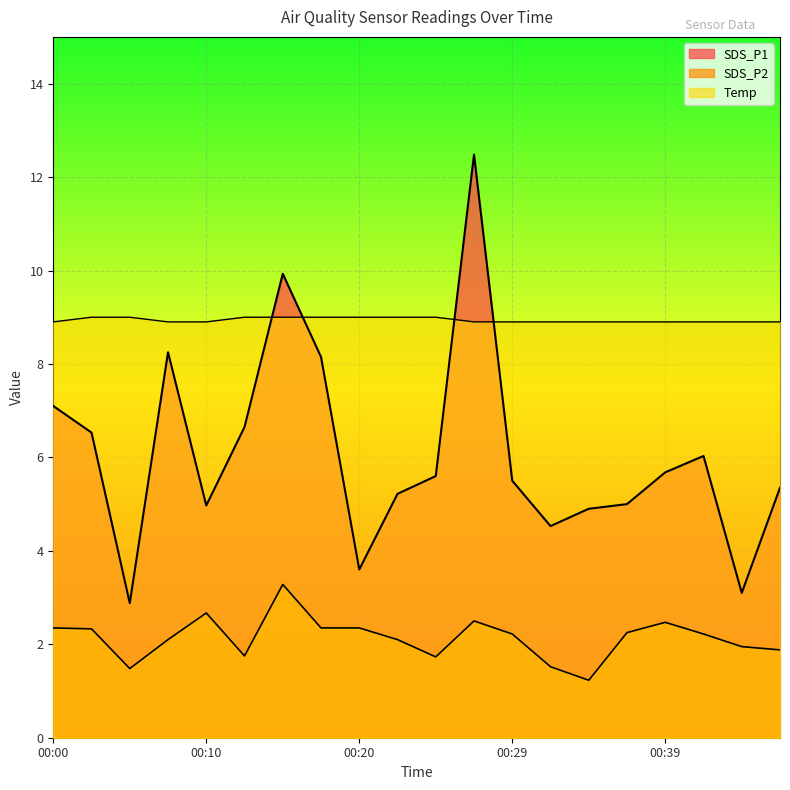

Reading left to right, extract all data points from this chart.

SDS_P1: 00:00=7.1	00:03=6.5	00:05=2.9	00:07=8.2	00:10=5.0	00:12=6.7	00:15=9.9	00:17=8.2	00:20=3.6	00:22=5.2	00:24=5.6	00:27=12.5	00:29=5.5	00:32=4.5	00:34=4.9	00:37=5.0	00:39=5.7	00:41=6.0	00:44=3.1	00:46=5.3
SDS_P2: 00:00=2.4	00:03=2.3	00:05=1.5	00:07=2.1	00:10=2.7	00:12=1.8	00:15=3.3	00:17=2.4	00:20=2.4	00:22=2.1	00:24=1.7	00:27=2.5	00:29=2.2	00:32=1.5	00:34=1.2	00:37=2.2	00:39=2.5	00:41=2.2	00:44=1.9	00:46=1.9
Temp: 00:00=8.9	00:03=9.0	00:05=9.0	00:07=8.9	00:10=8.9	00:12=9.0	00:15=9.0	00:17=9.0	00:20=9.0	00:22=9.0	00:24=9.0	00:27=8.9	00:29=8.9	00:32=8.9	00:34=8.9	00:37=8.9	00:39=8.9	00:41=8.9	00:44=8.9	00:46=8.9